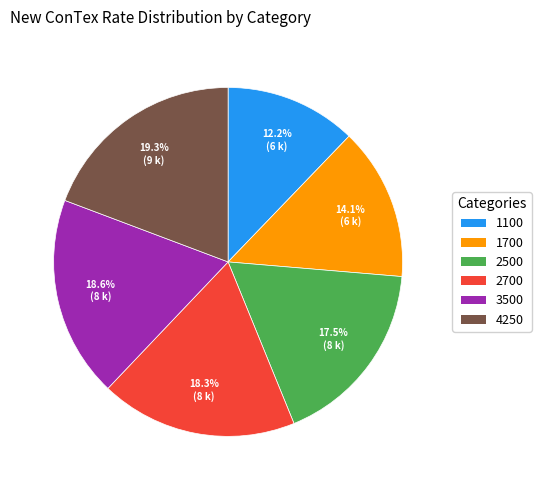

To the nearest percent, what is the difference between the 2500 and 1100 slice percentages?

5%